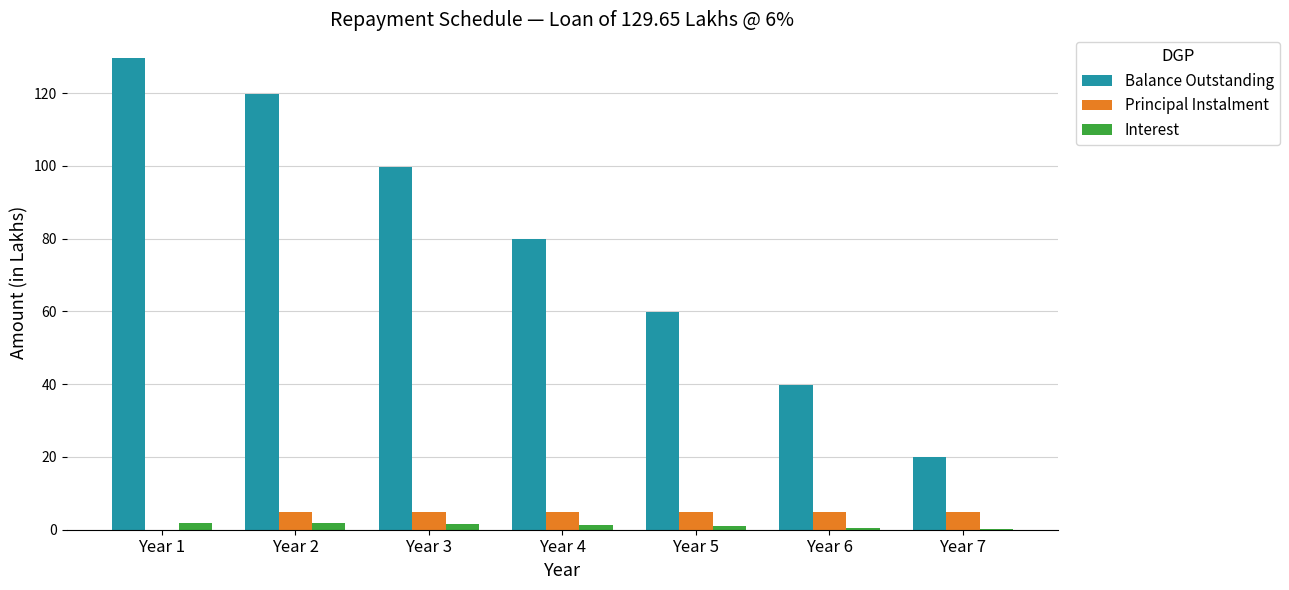

How many groups of bars are there?

7